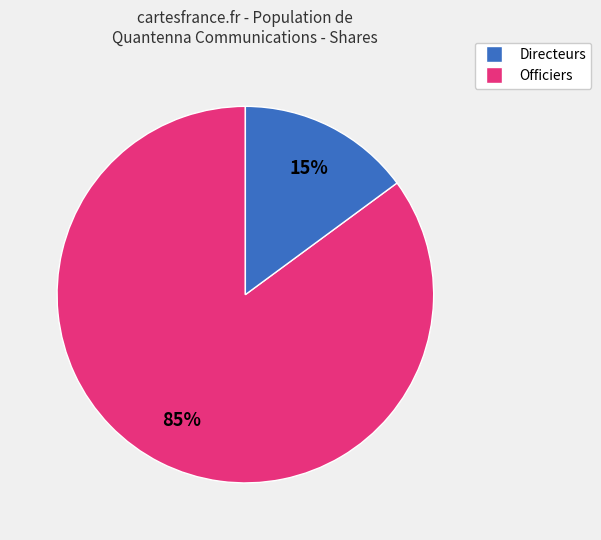

To the nearest percent, what is the average slice percentage?

50%